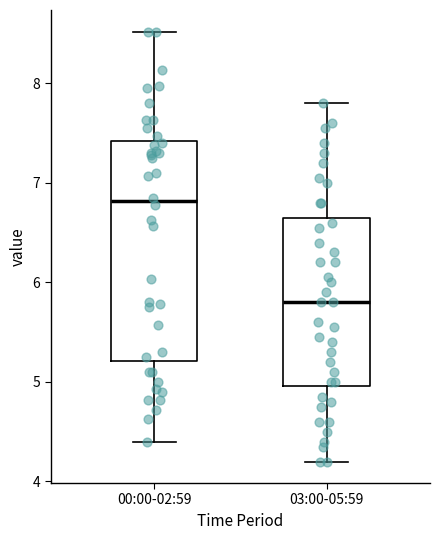

Which box's median line is the highest?

00:00-02:59